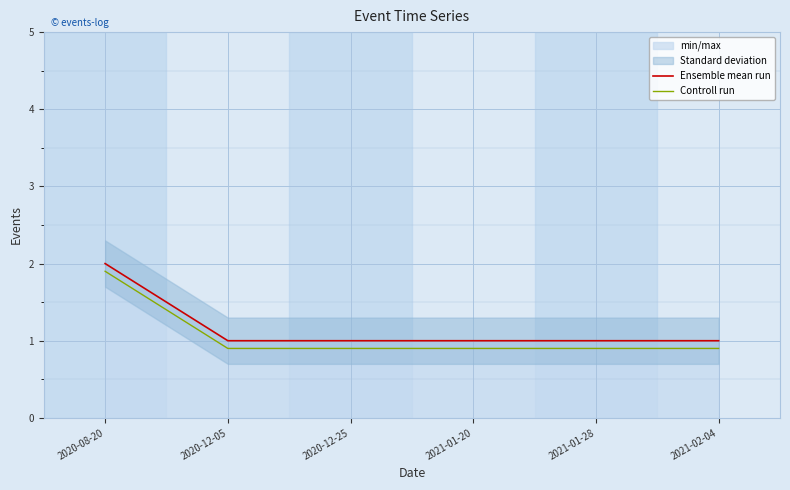

What is the sum of the Controll run values at 2021-02-04 and 2020-12-05?

1.8